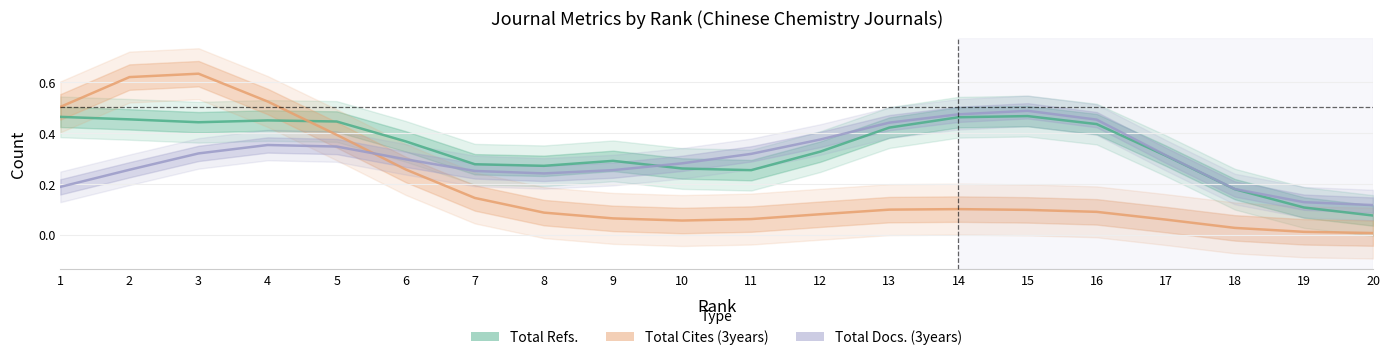

The value of Total Refs. at 7 is 0.5. True or false?

False